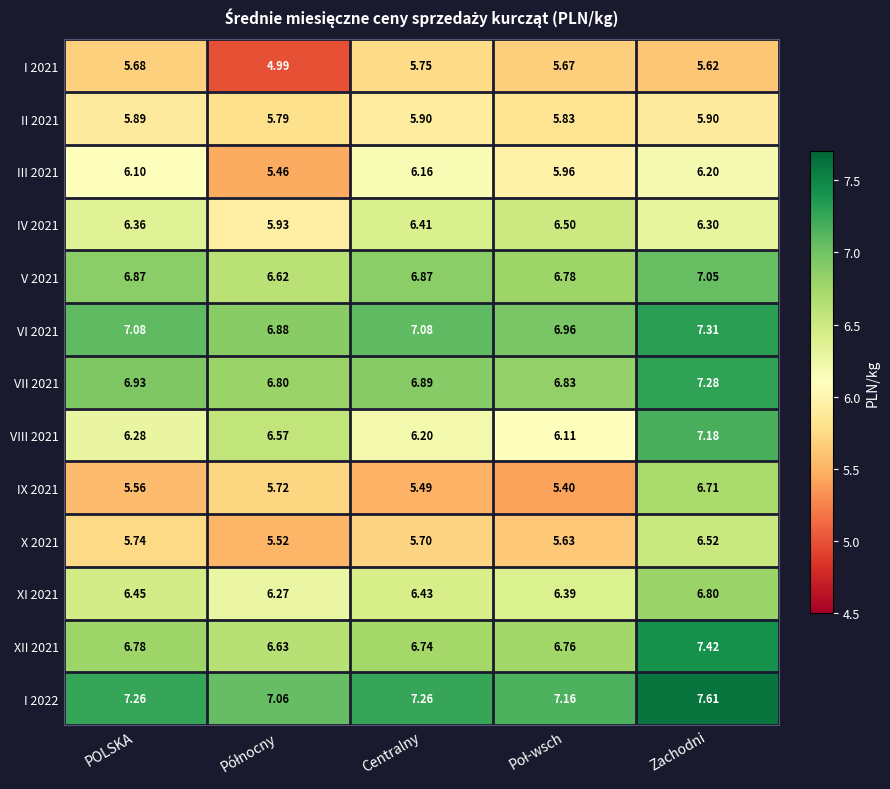

Which label corresponds to the largest value in the chart?

Zachodni